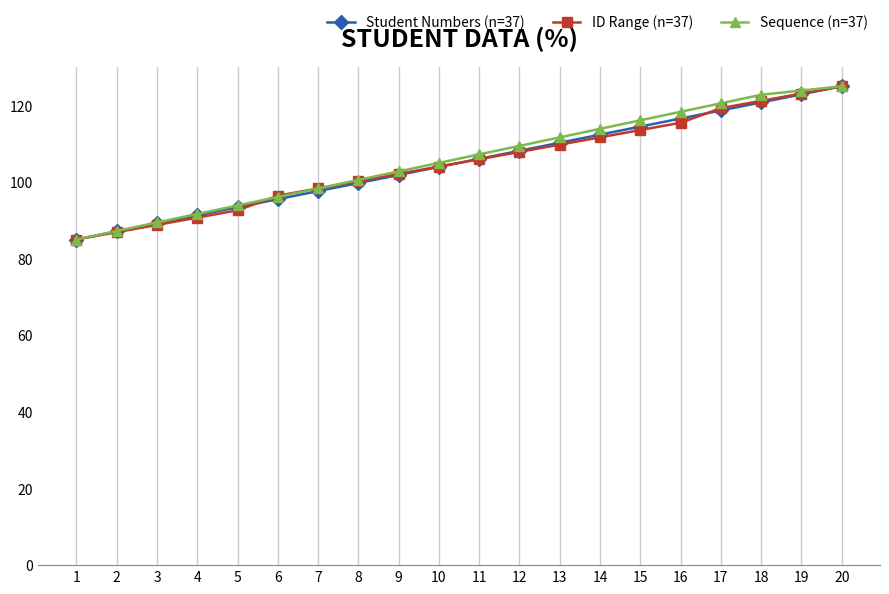

What are all the series names shown in the legend?

Student Numbers (n=37), ID Range (n=37), Sequence (n=37)